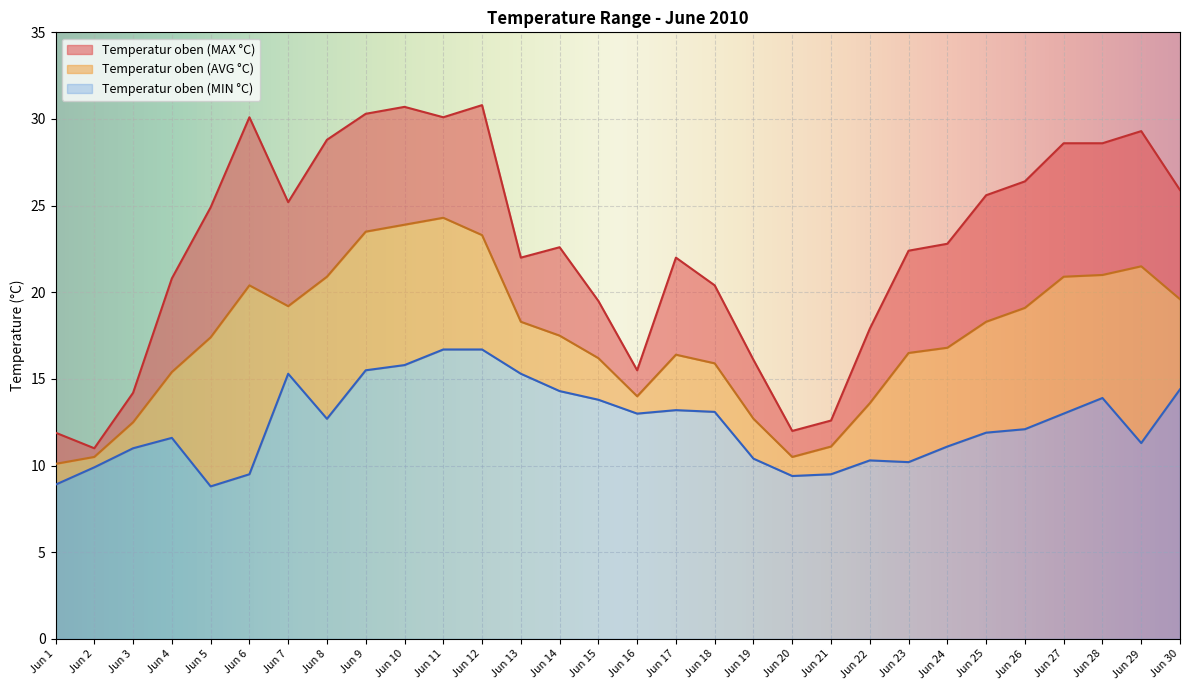

At which category does Temperatur oben (MAX °C) reach its first local valley?

Jun 2